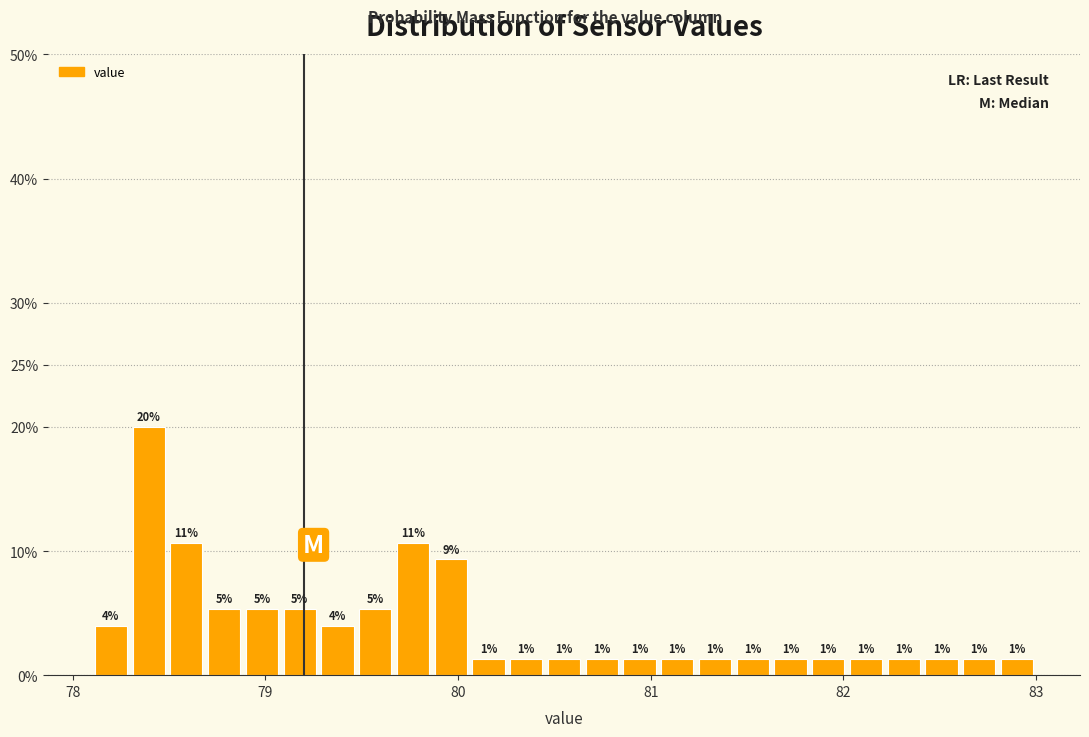

Around what value on the x-axis is the tallest bar? Give the approximate position of its centre, as read against the axis.

78.4